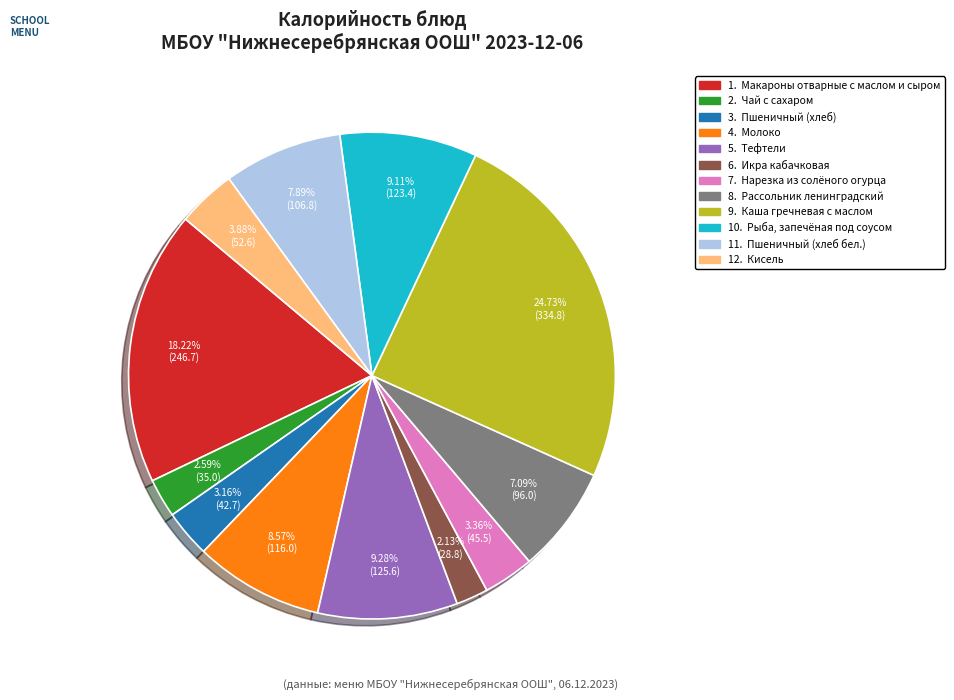

Is there any slice that represents more than half of the pie?

No